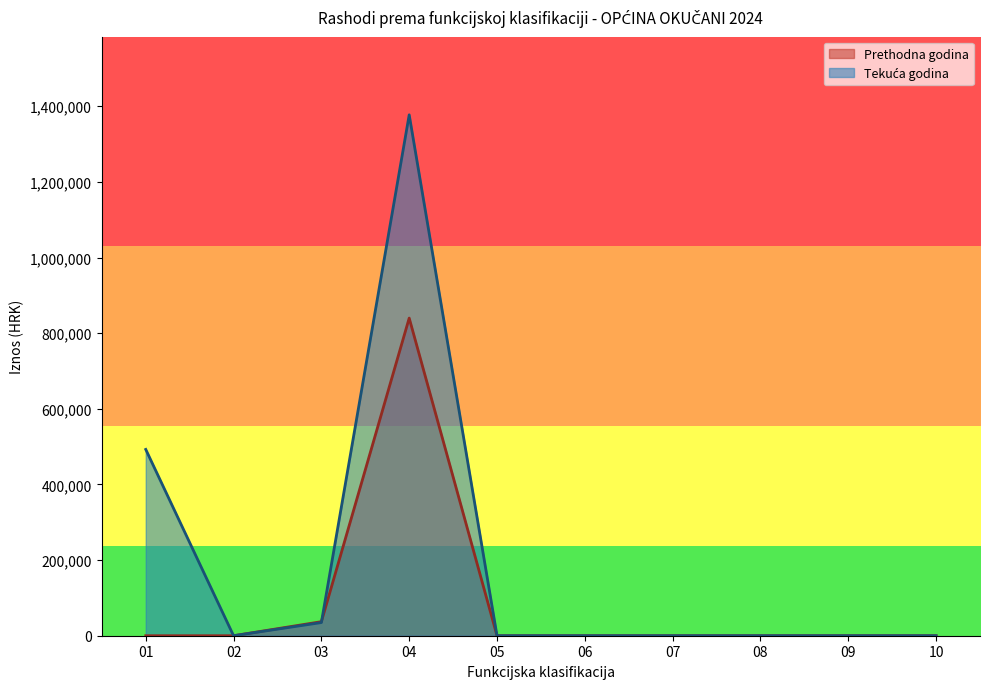

How many values in Tekuća godina are above zero?

3